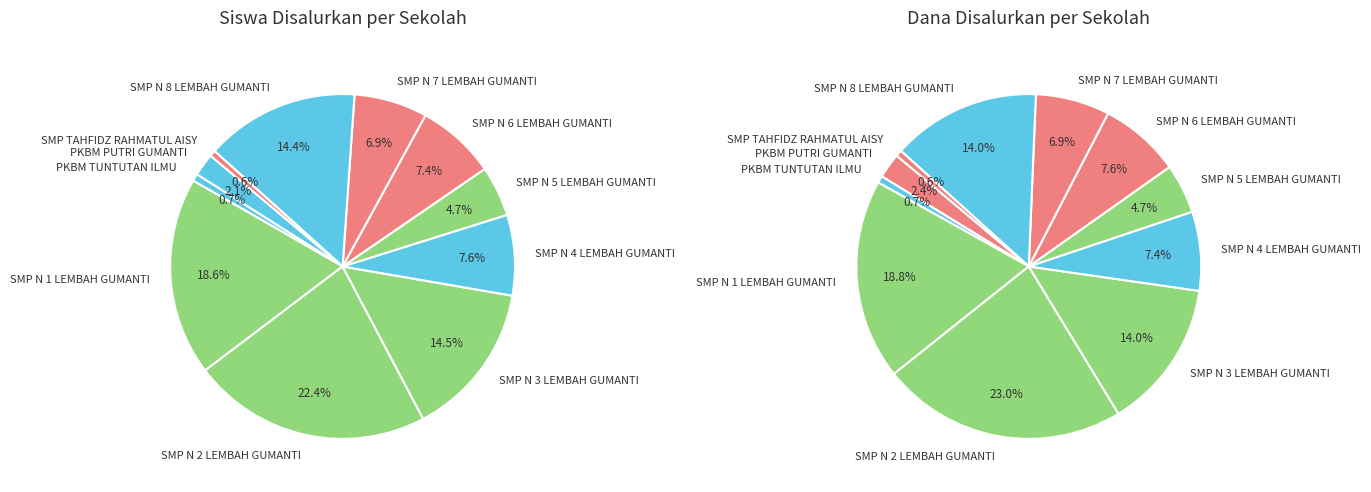

Combined, what portion of the pie is 4 and 9?

29.0%